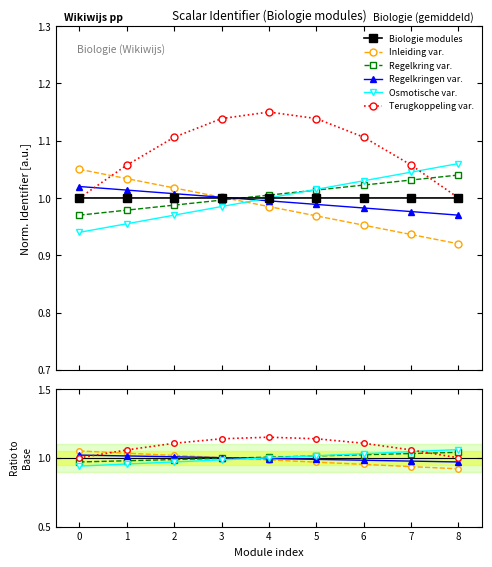

What is the value of the Terugkoppeling var. point at the 3rd from the left?

1.1